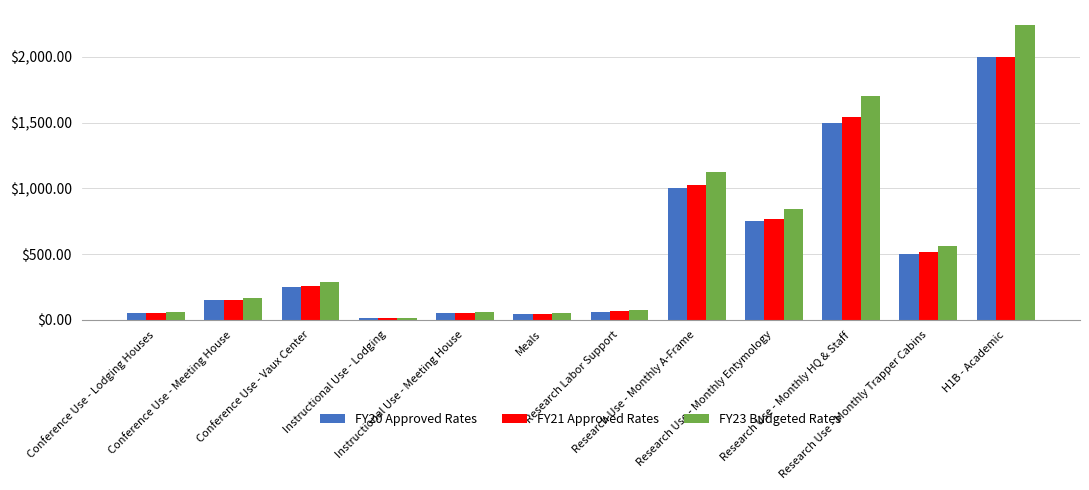

At which label does FY23 Budgeted Rates reach its peak?

H1B - Academic